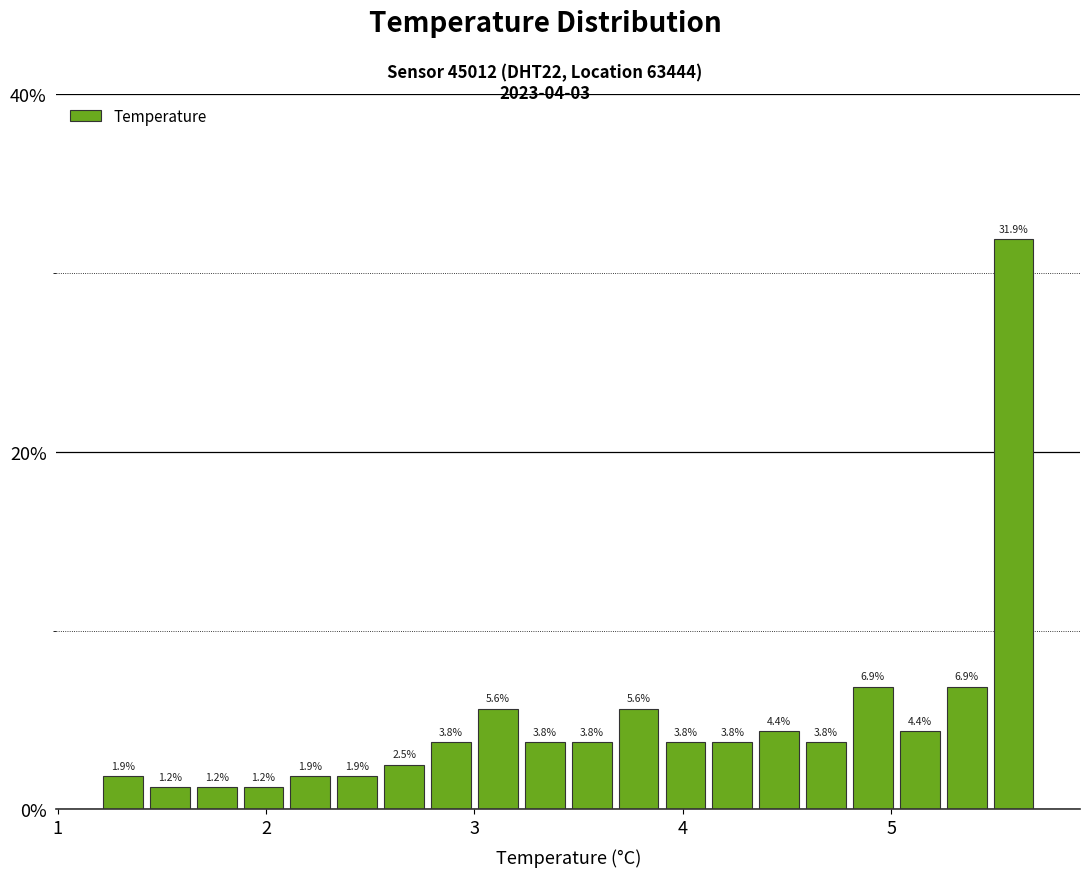

Around what value on the x-axis is the tallest bar? Give the approximate position of its centre, as read against the axis.

5.6